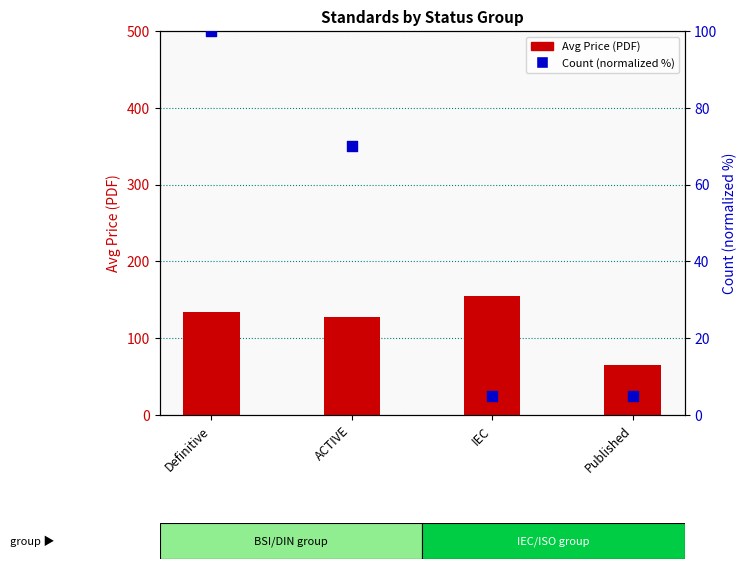

What is the total value across all series at IEC?

160.0